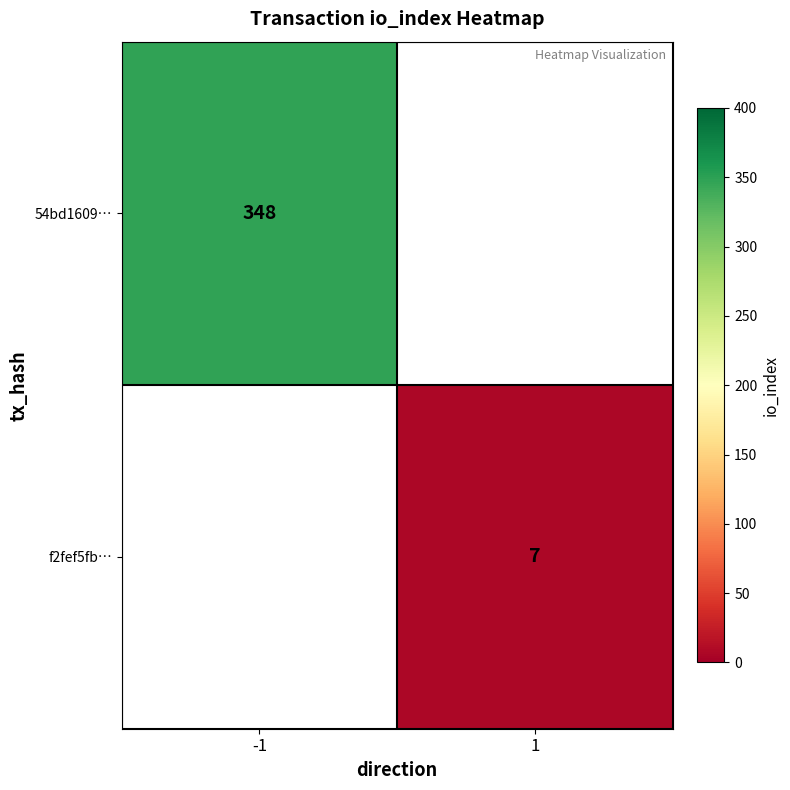

True or false: f2fef5fb… has a value of 7 at 1.

True